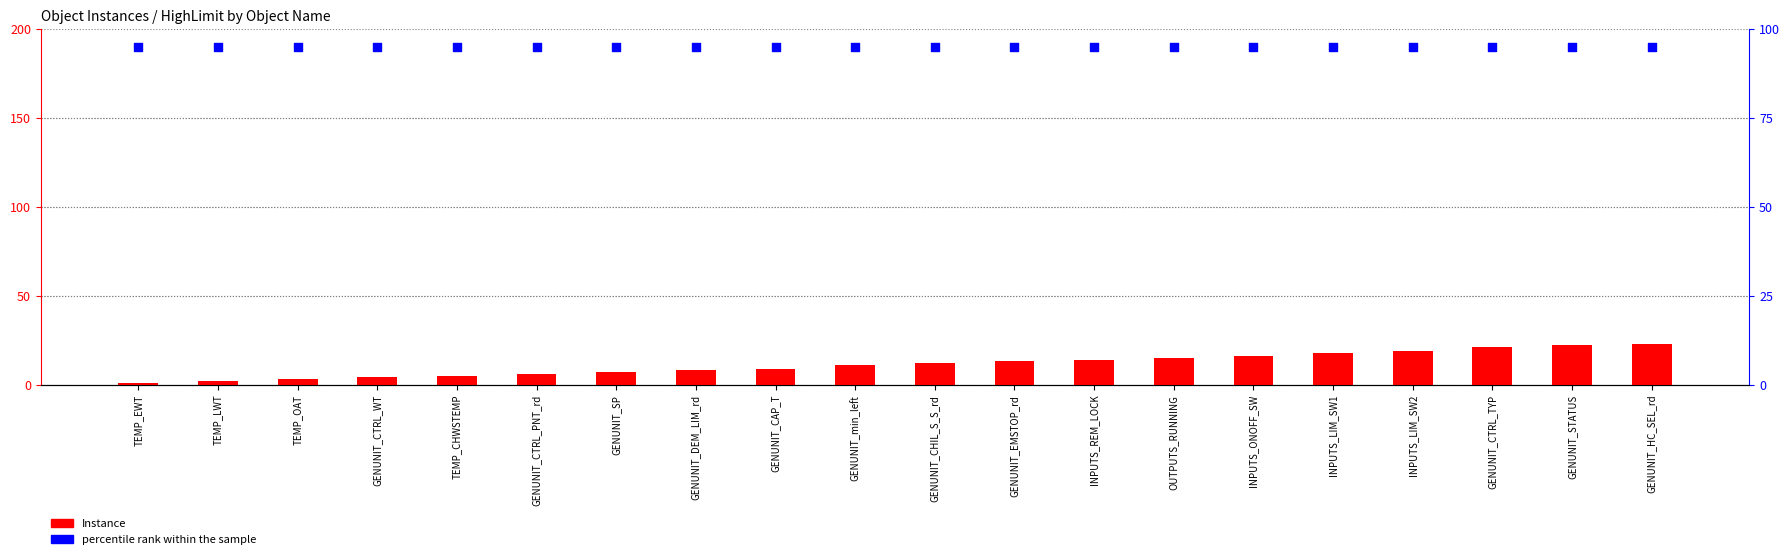

At how many categories does at least one series exceed 69?

20